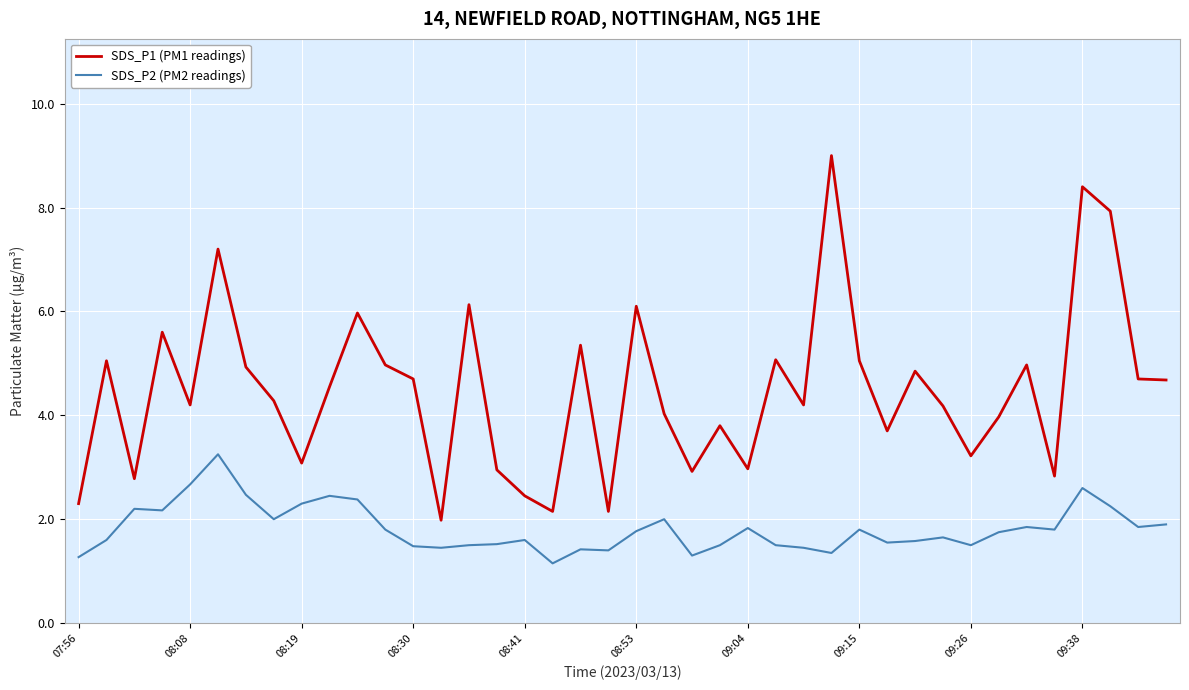

True or false: SDS_P2 (PM2 readings) and SDS_P1 (PM1 readings) cross at least once.

False